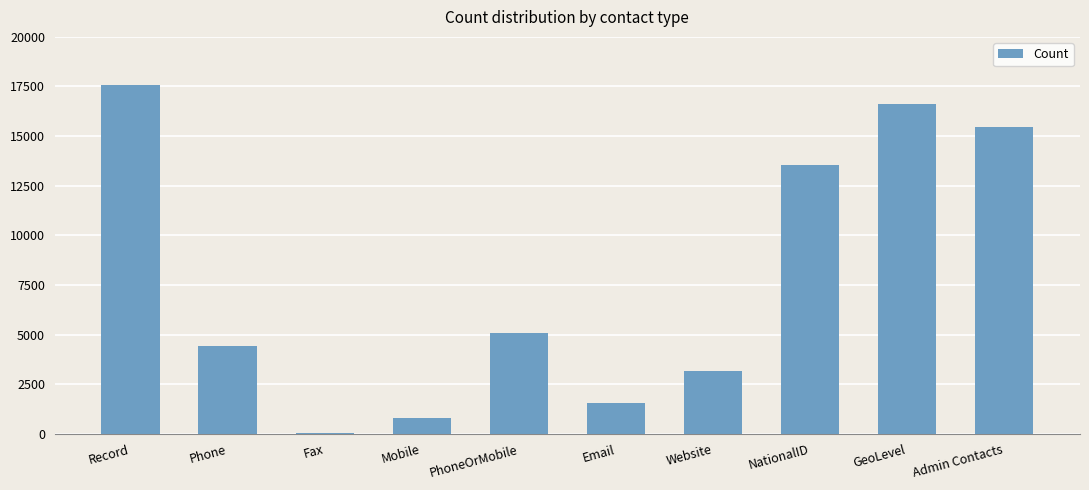

Read the value at Website.

3180